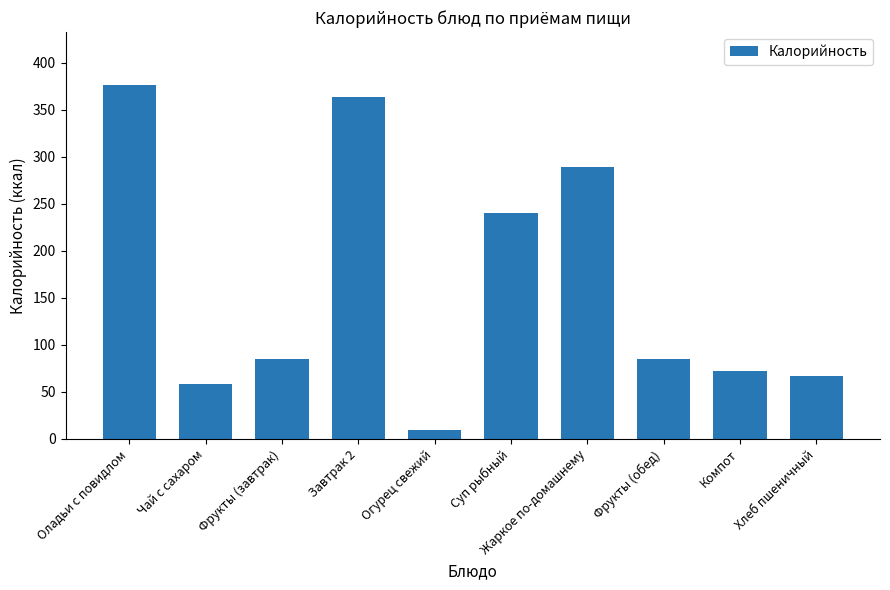

What is the difference between the maximum and minimum values?

366.6